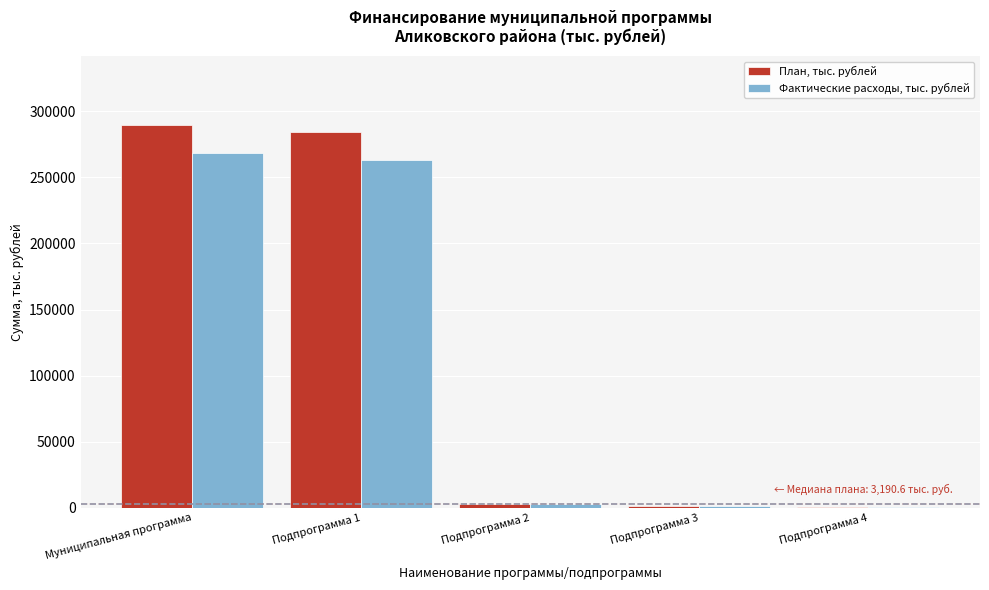

The Фактические расходы, тыс. рублей series shows 268721.8 at Муниципальная программа. True or false?

True